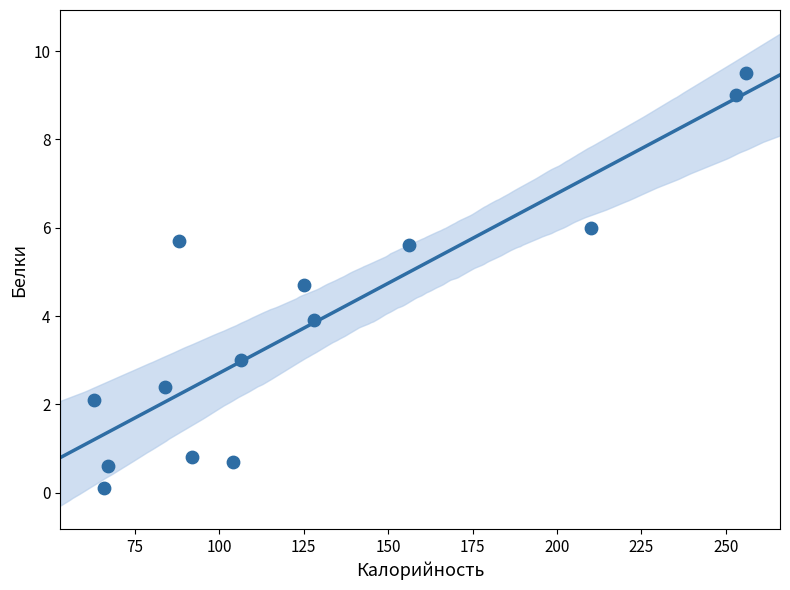

What is the range of X values (max minus min)?

193.0